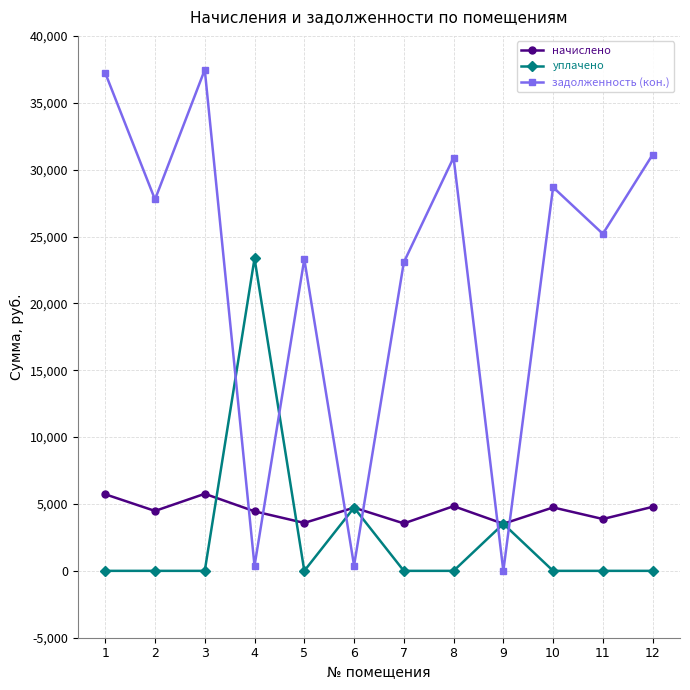

At which label does задолженность (кон.) first exceed 27766?

1